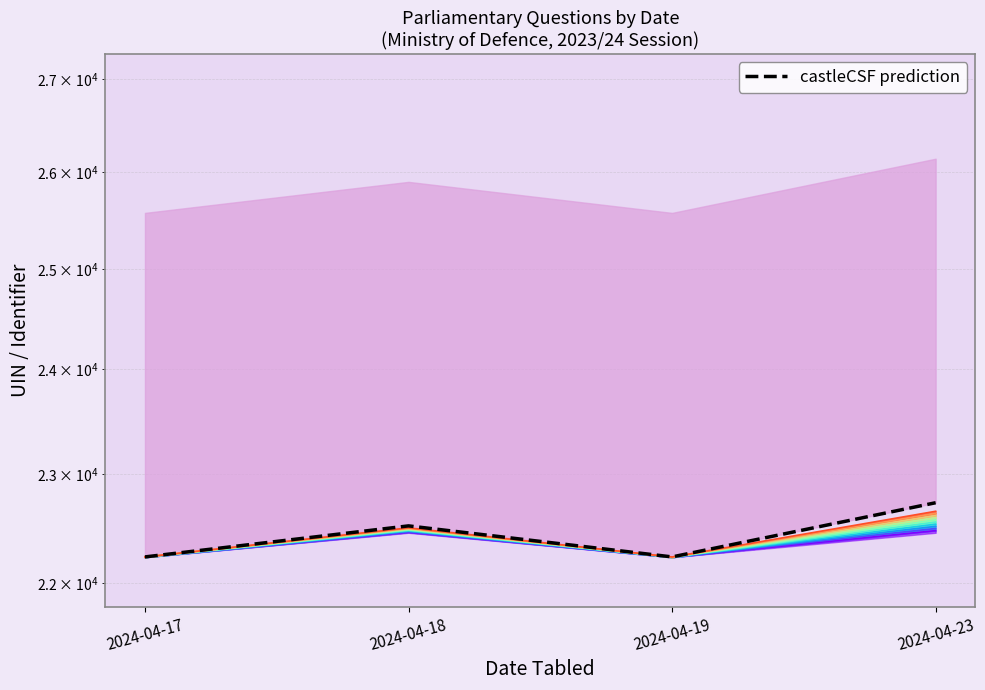

Approximately how many times larger is the value at 2024-04-18 compared to 2024-04-23?

1.0